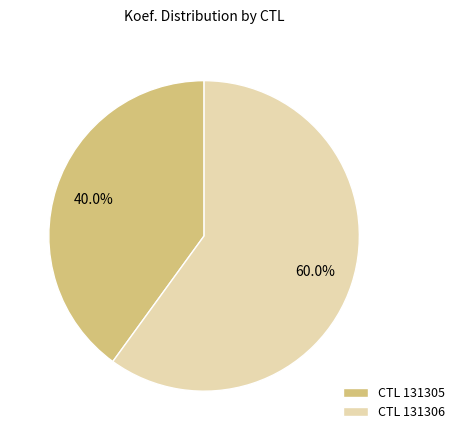

Combined, do CTL 131306 and CTL 131305 account for over 50%?

Yes